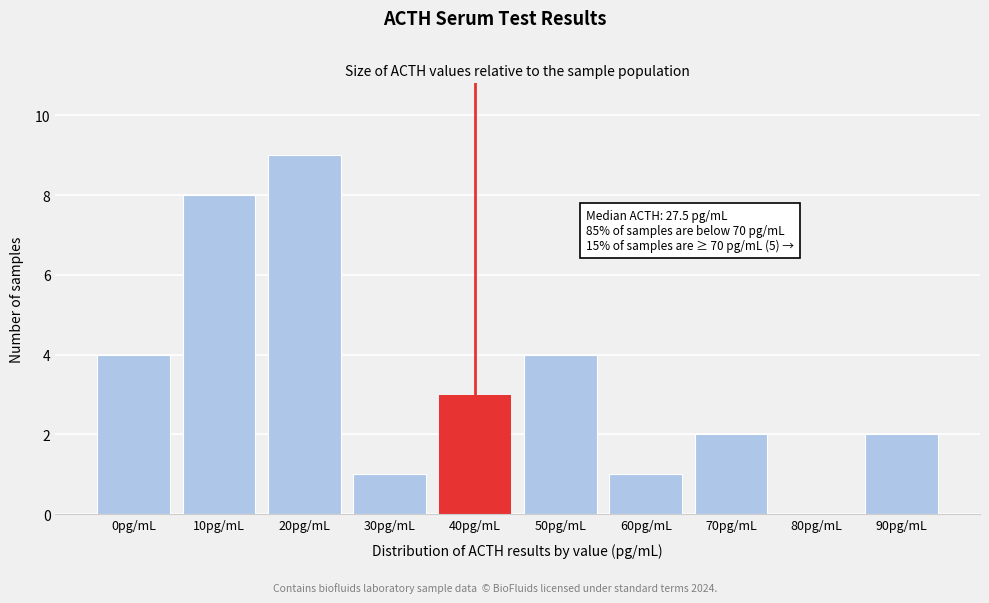

Reading left to right, what are all the values shown in this chart?

0pg/mL=4	10pg/mL=8	20pg/mL=9	30pg/mL=1	40pg/mL=3	50pg/mL=4	60pg/mL=1	70pg/mL=2	80pg/mL=0	90pg/mL=2